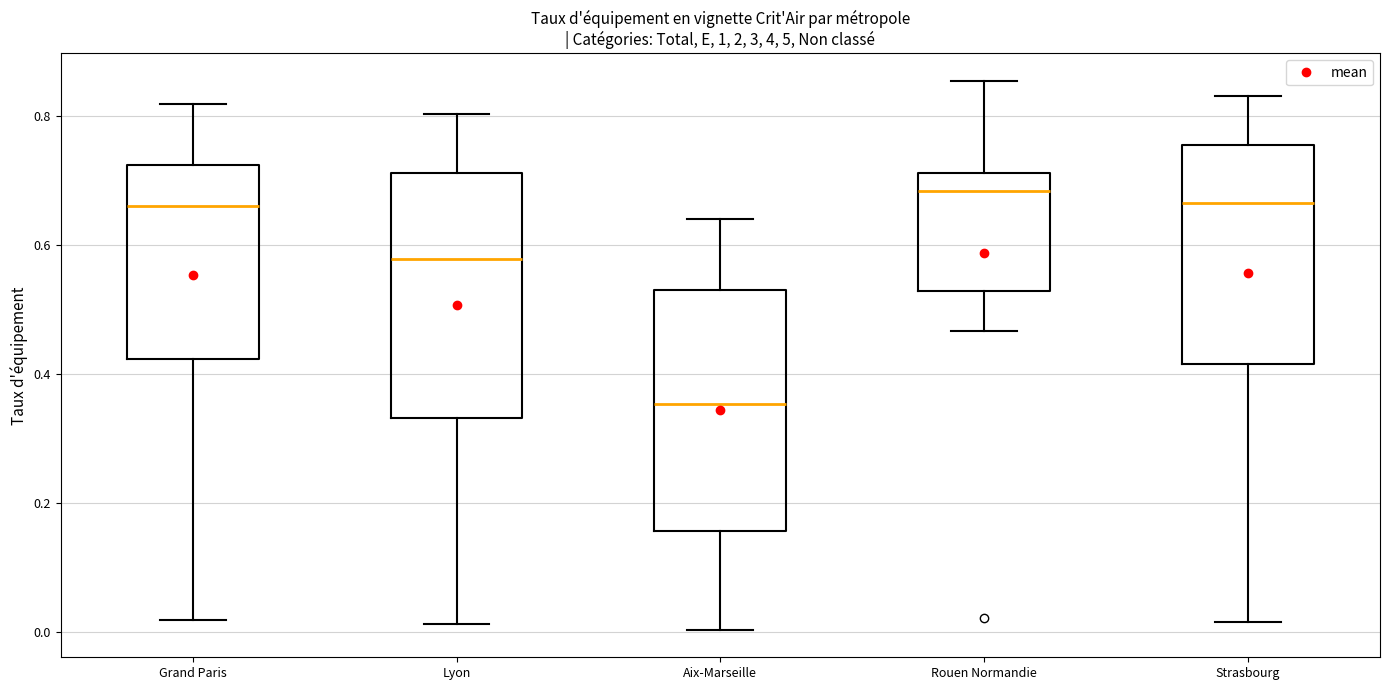

Reading left to right, transcribe this box plot: for each box, give where its median line is, the range the box spans, and where its two whiskers end, as read against the y-axis. The values are not printed on the chart, so give them approximately, as read against the axis.

Grand Paris: median 0.66, box 0.42 to 0.72, whiskers 0.02 to 0.82
Lyon: median 0.58, box 0.34 to 0.72, whiskers 0.02 to 0.80
Aix-Marseille: median 0.36, box 0.16 to 0.54, whiskers 0.00 to 0.64
Rouen Normandie: median 0.68, box 0.52 to 0.72, whiskers 0.46 to 0.86
Strasbourg: median 0.66, box 0.42 to 0.76, whiskers 0.02 to 0.84